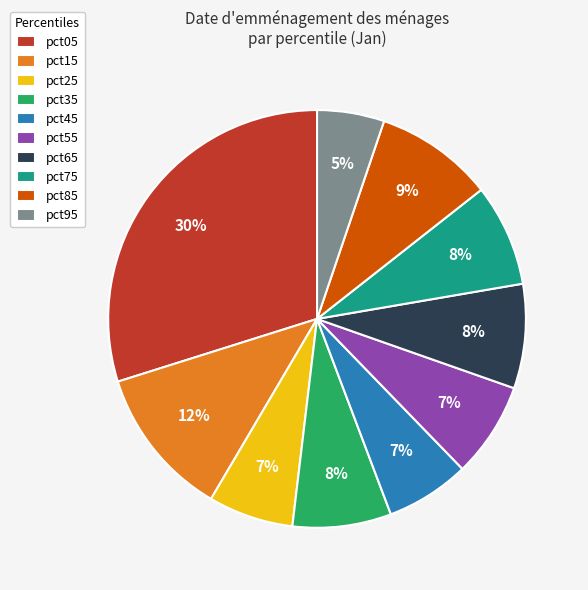

To the nearest percent, what is the average slice percentage?

10%